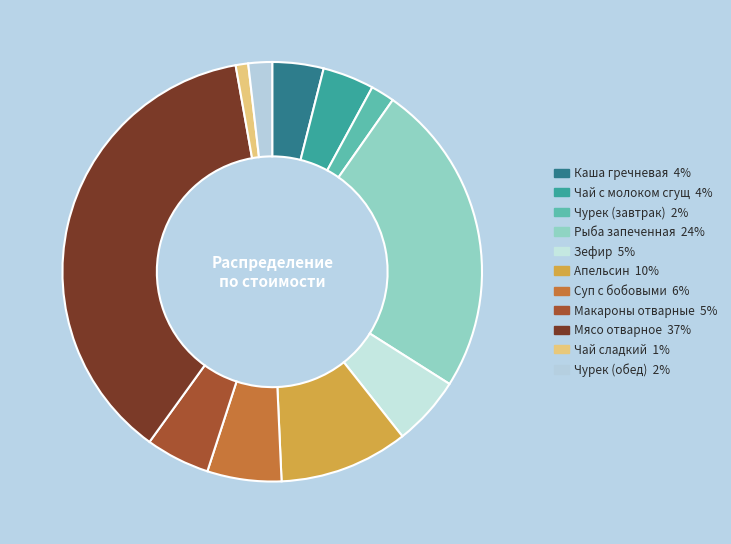

The Рыба запеченная slice represents 24% of the pie. True or false?

True